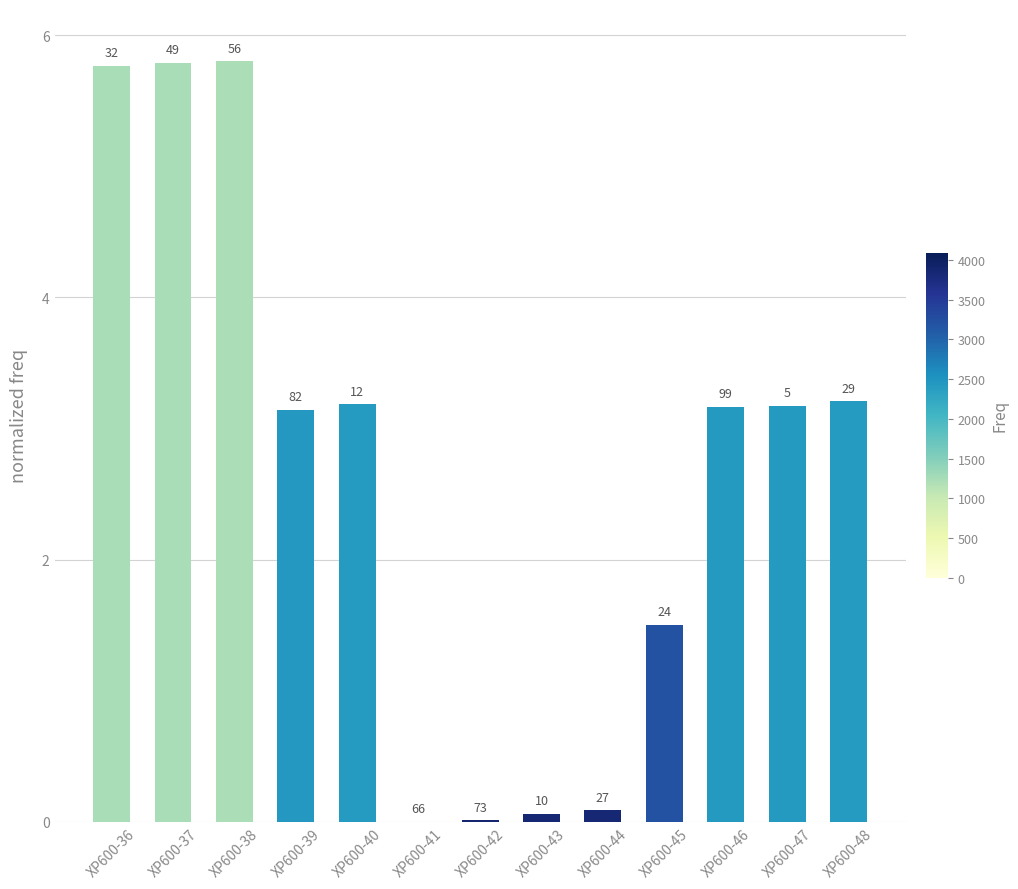

Are the bars horizontal?

No